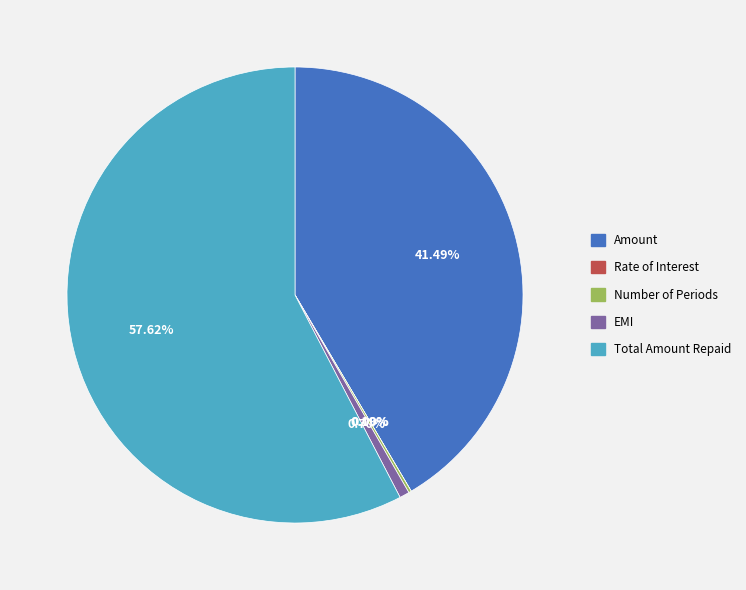

Which has a higher value, EMI or Amount?

Amount